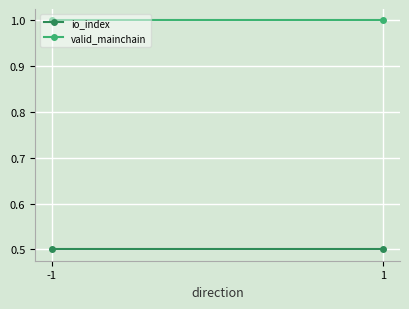

Is the value of valid_mainchain at -1 greater than the value of io_index at 1?

Yes